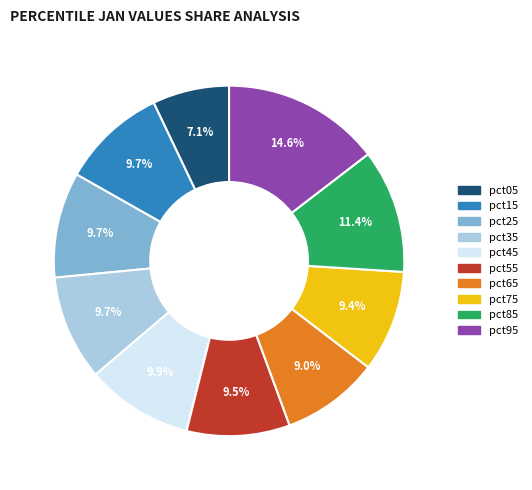

Between pct05 and pct55, which is larger?

pct55